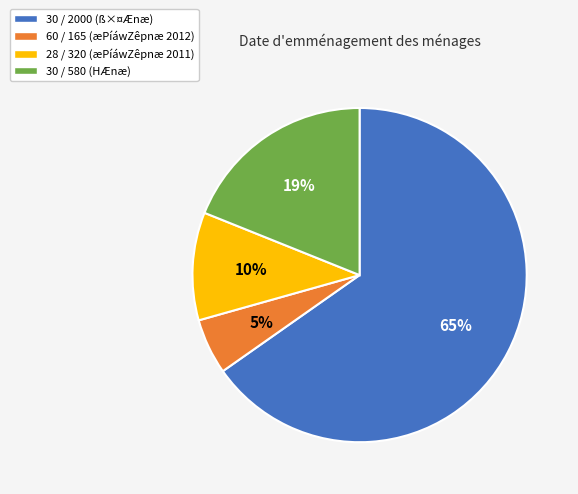

What percentage is the 60 / 165 slice, to the nearest percent?

5%